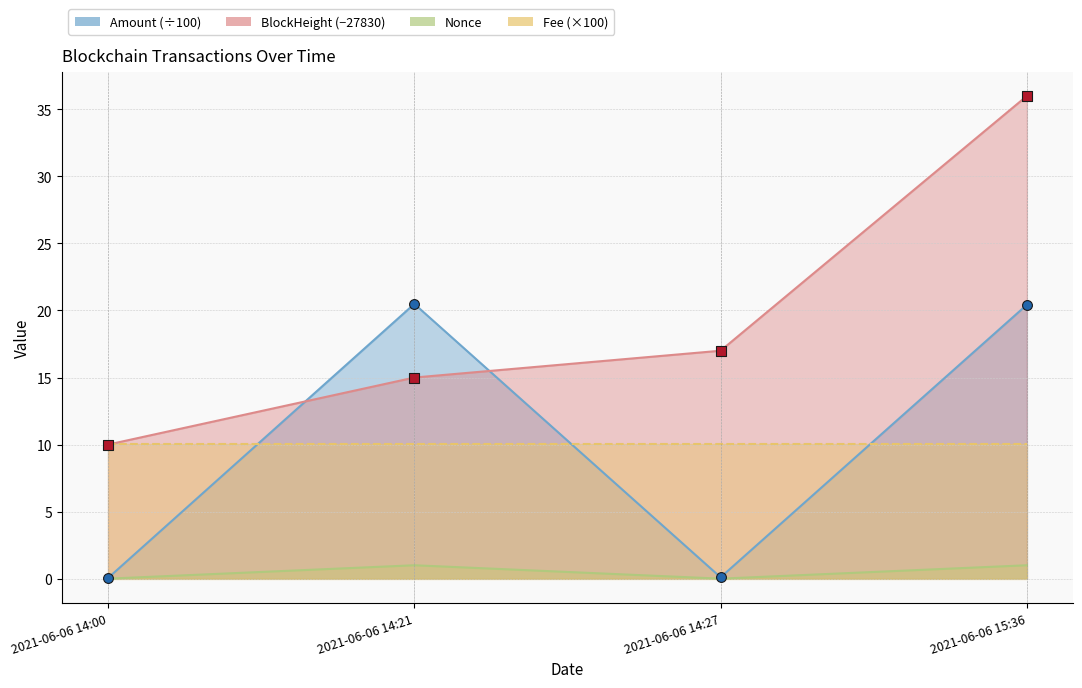

At how many categories does at least one series exceed 21?

1